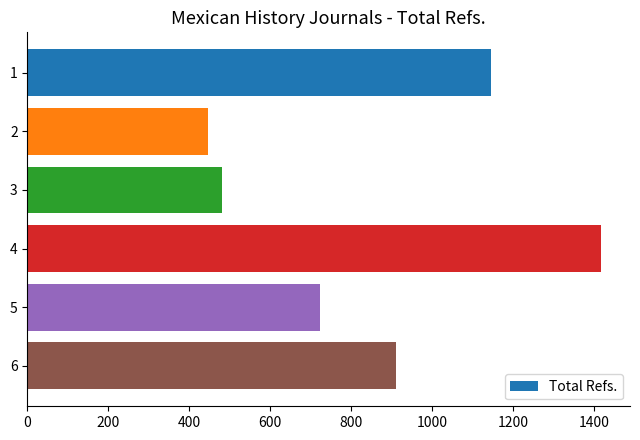

How many distinct data groups are displayed?

1